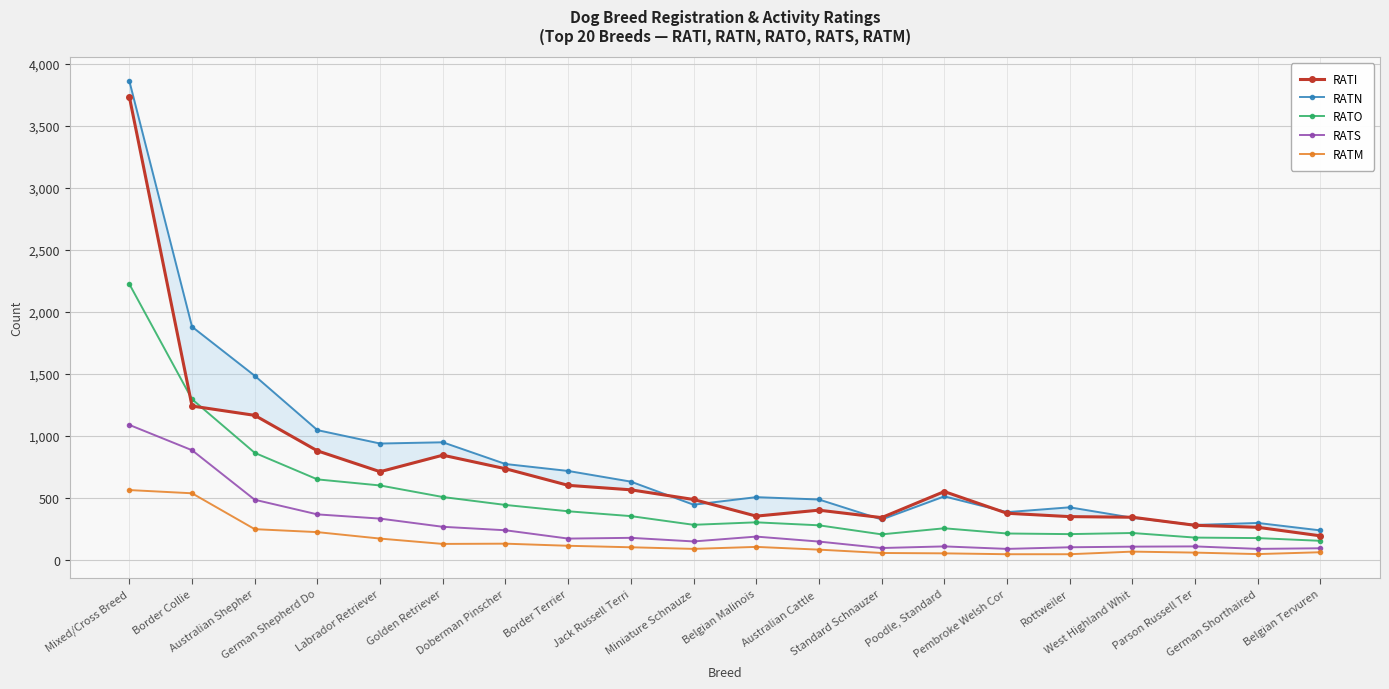

At which label does RATI first exceed 552?

Mixed/Cross Breed